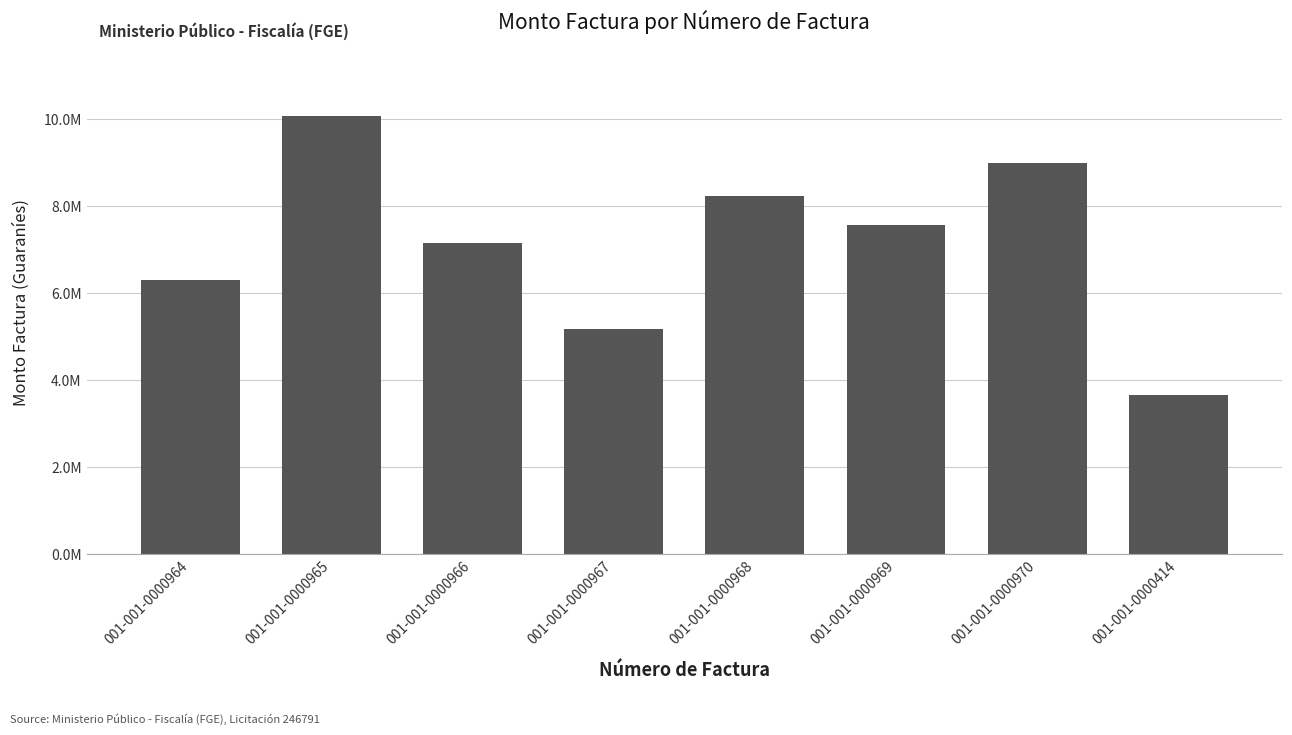

List the labels in order of value, smallest first.

001-001-0000414, 001-001-0000967, 001-001-0000964, 001-001-0000966, 001-001-0000969, 001-001-0000968, 001-001-0000970, 001-001-0000965